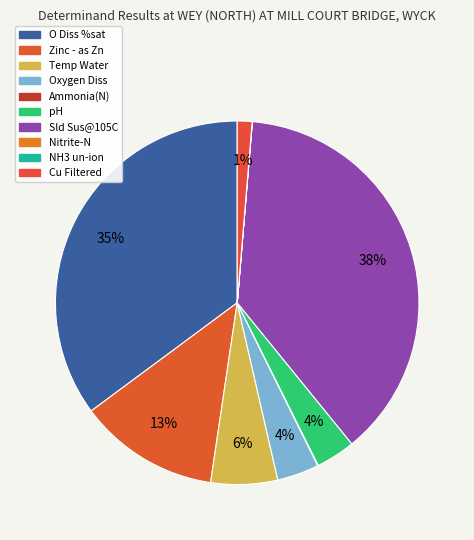

Combined, do pH and Cu Filtered account for over 50%?

No